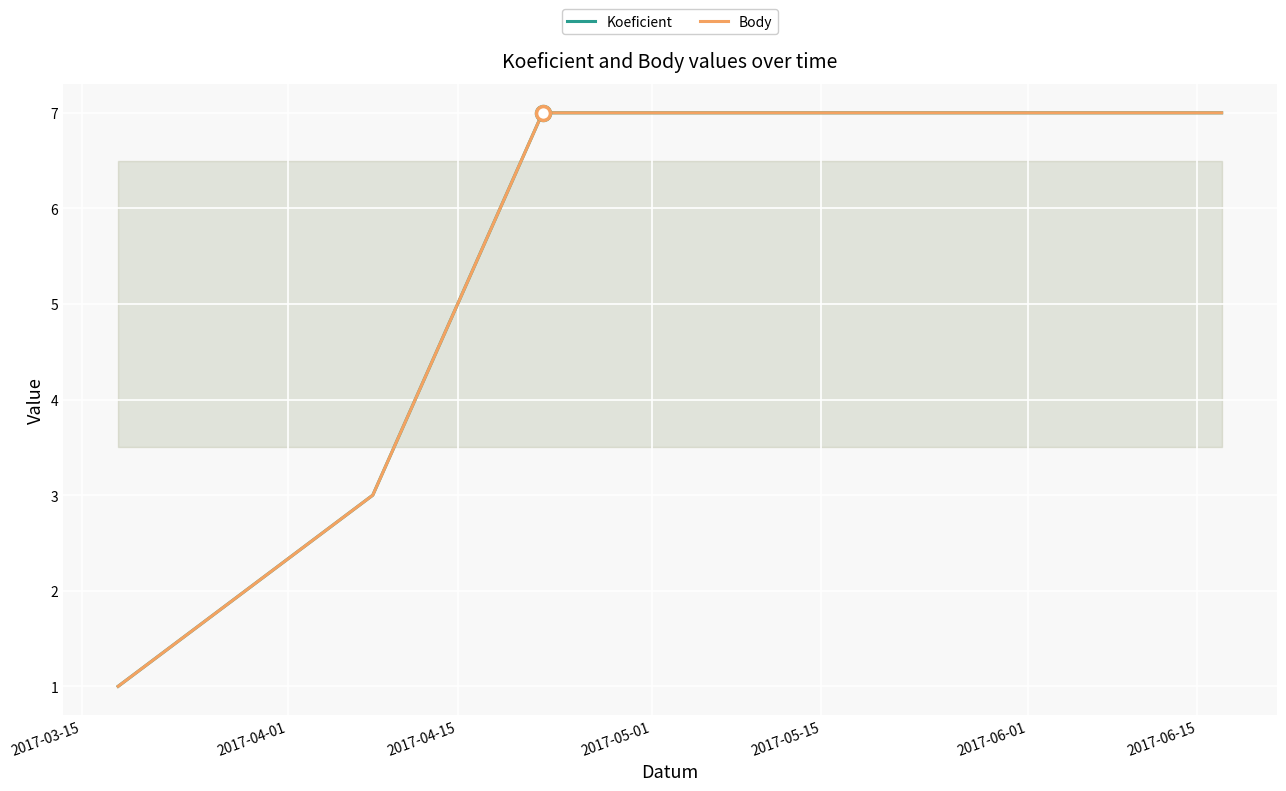

What is the lowest value of the Body series?

1